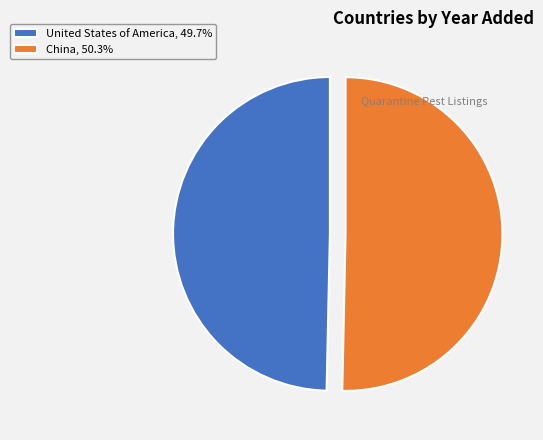

Combined, do China, 50.3% and United States of America, 49.7% account for over 50%?

Yes